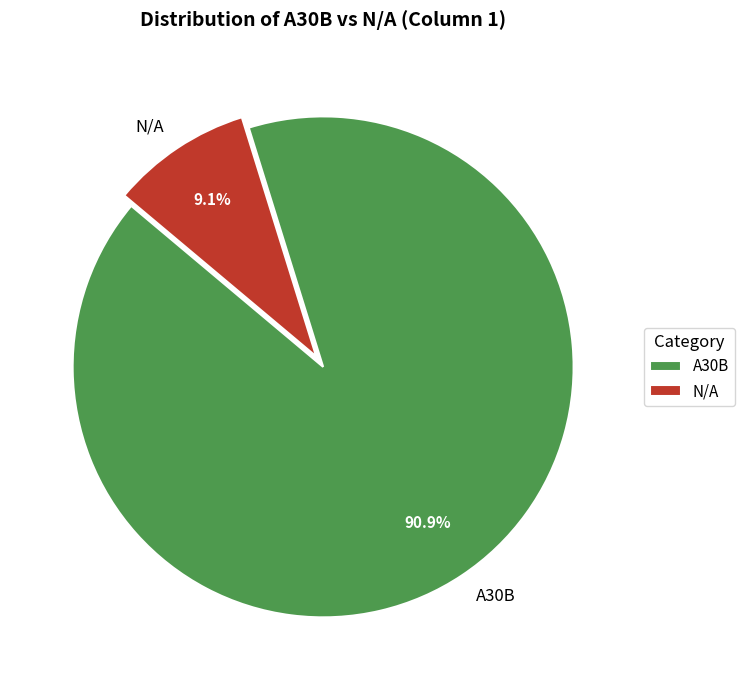

Which category accounts for the majority?

A30B